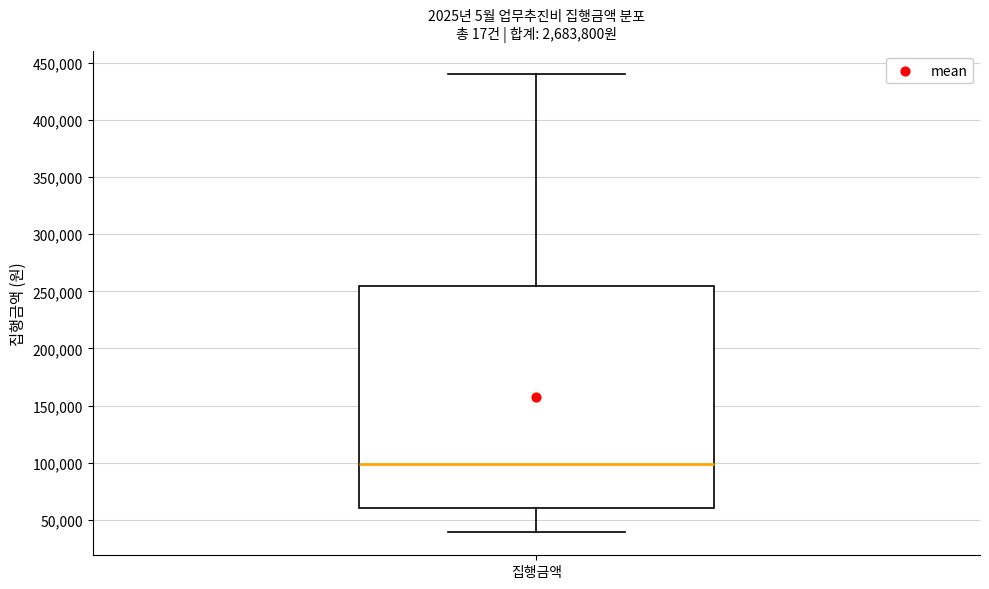

Read this box plot against the y-axis: the position of the median line, the range covered by the box, and the ends of both whiskers. The values are not printed on the chart, so give them approximately, as read against the axis.

median 100000, box 60000 to 255000, whiskers 40000 to 440000